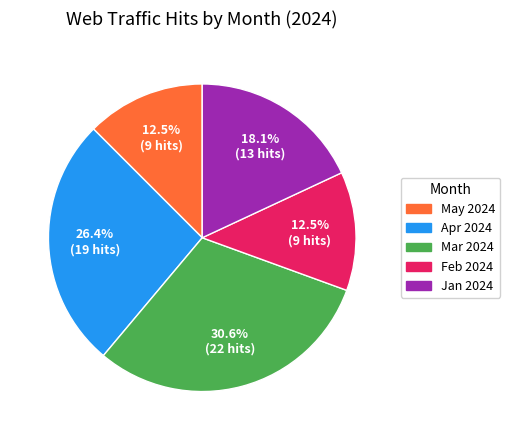

Between May 2024 and Apr 2024, which is larger?

Apr 2024